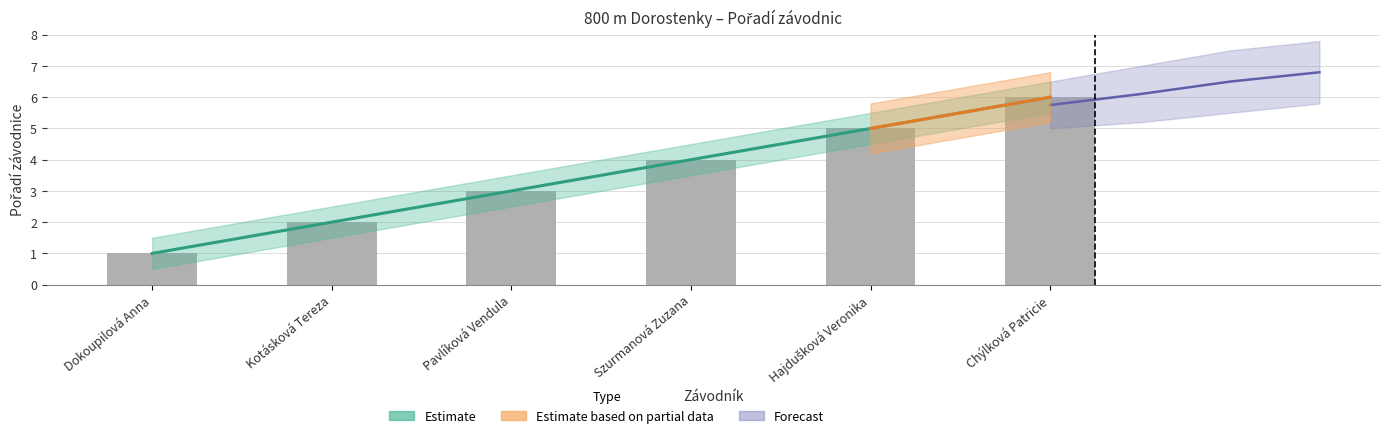

Reading left to right, list all the values displayed in this chart.

Dokoupilová Anna=1	Kotásková Tereza=2	Pavlíková Vendula=3	Szurmanová Zuzana=4	Hajdušková Veronika=5	Chýlková Patricie=6